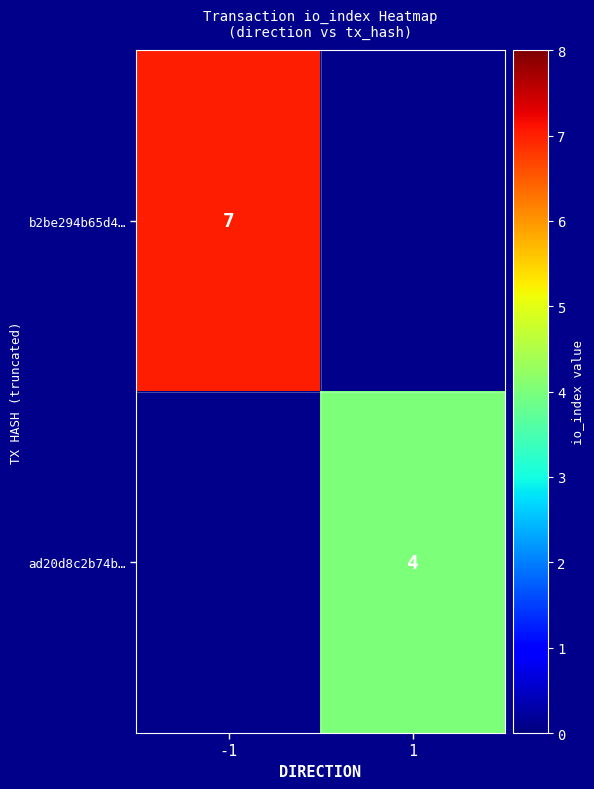

The b2be294b65d4… series shows 7 at -1. True or false?

True